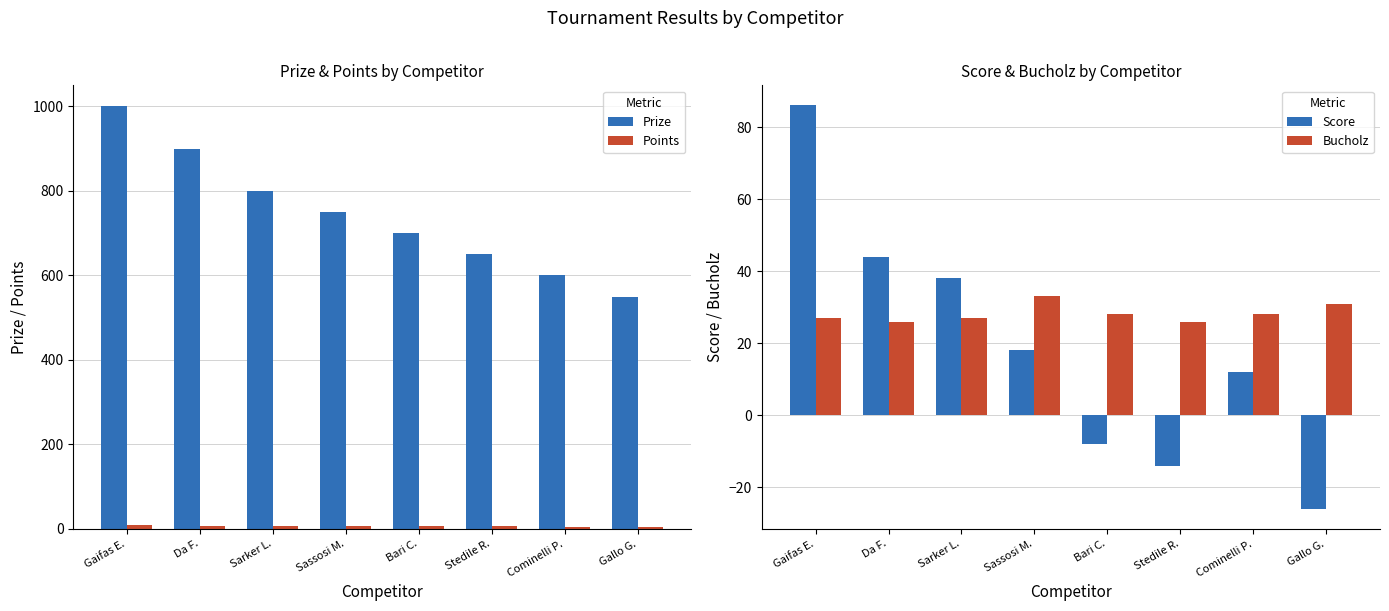

What is the value of the Prize bar at the 8th from the left?

550